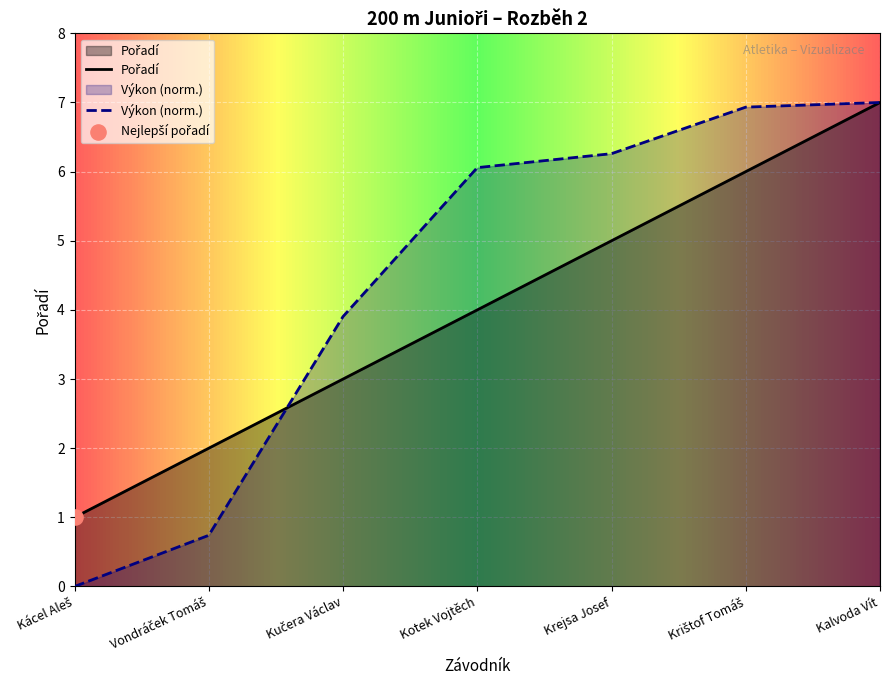

Which has a higher value, Kotek Vojtěch or Krištof Tomáš?

Krištof Tomáš